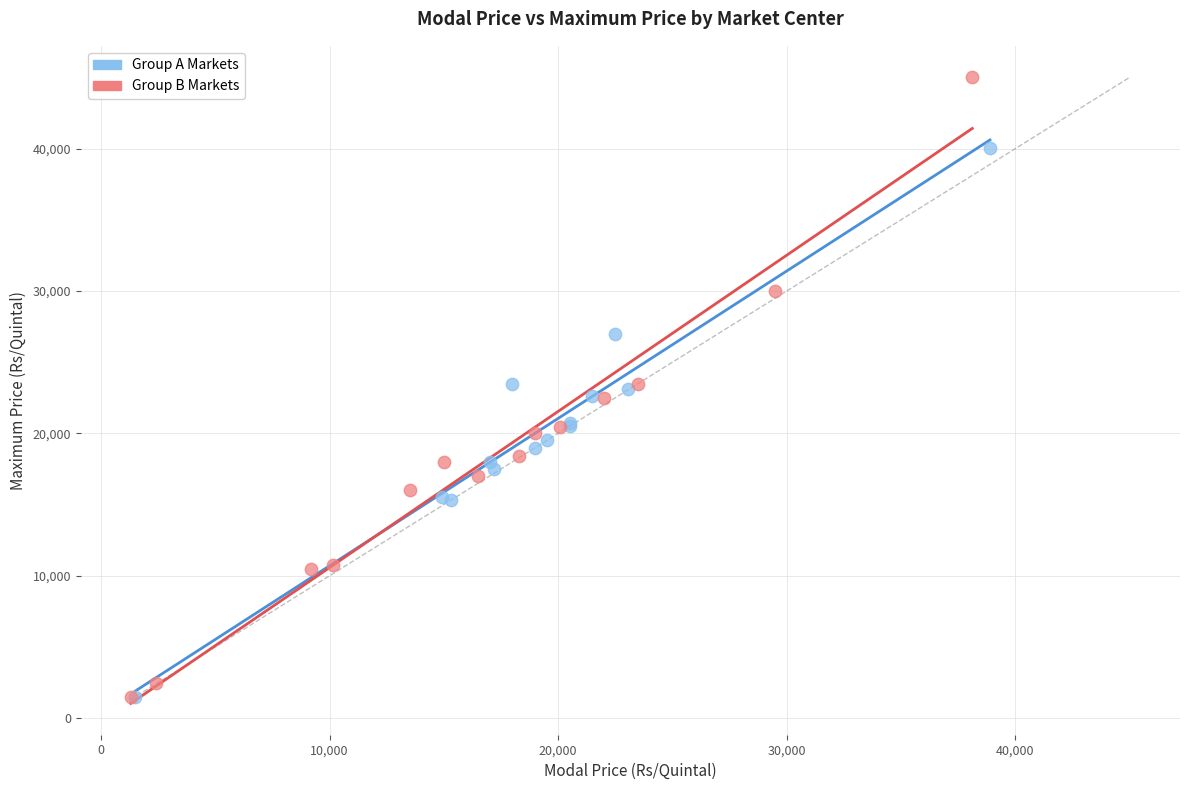

Which series contains the highest Y value?

Group B Markets